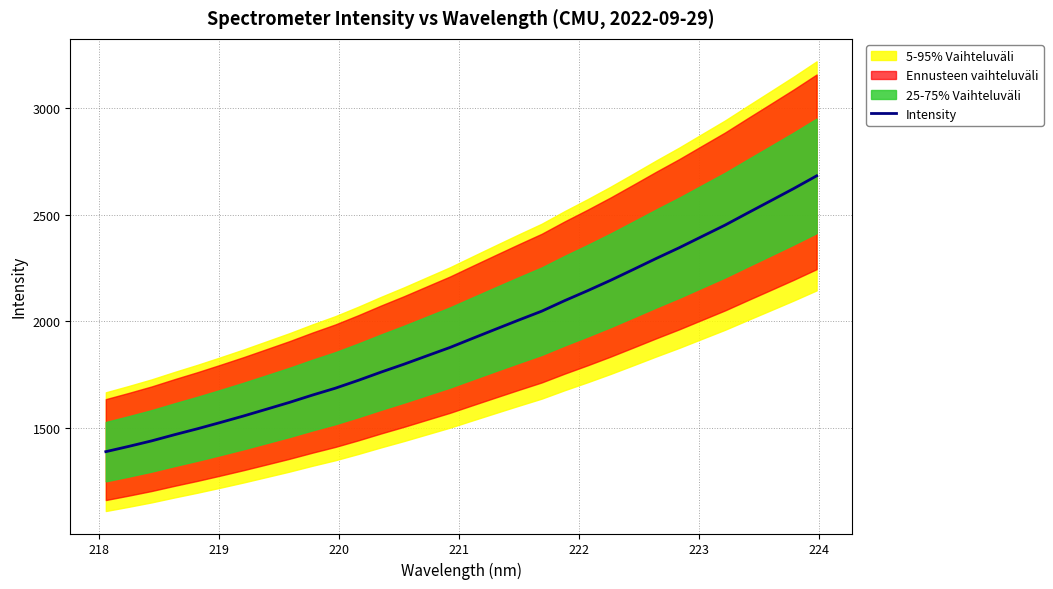

Reading left to right, list all the values displayed in this chart.

1390.0	1414.8	1440.7	1469.7	1497.5	1526.9	1557.1	1588.9	1620.8	1655.0	1687.3	1724.0	1762.8	1800.0	1839.1	1878.1	1921.3	1964.1	2006.5	2048.0	2097.3	2143.8	2192.3	2243.5	2295.2	2345.2	2398.3	2451.1	2508.5	2565.3	2622.5	2681.9